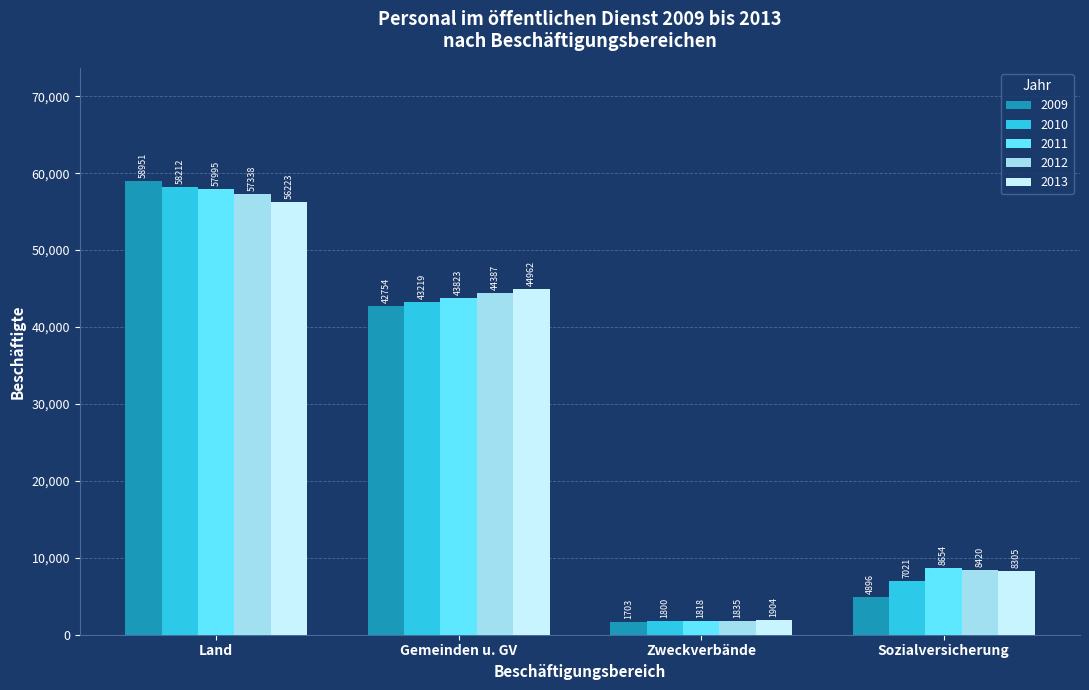

Does the chart contain any negative values?

No